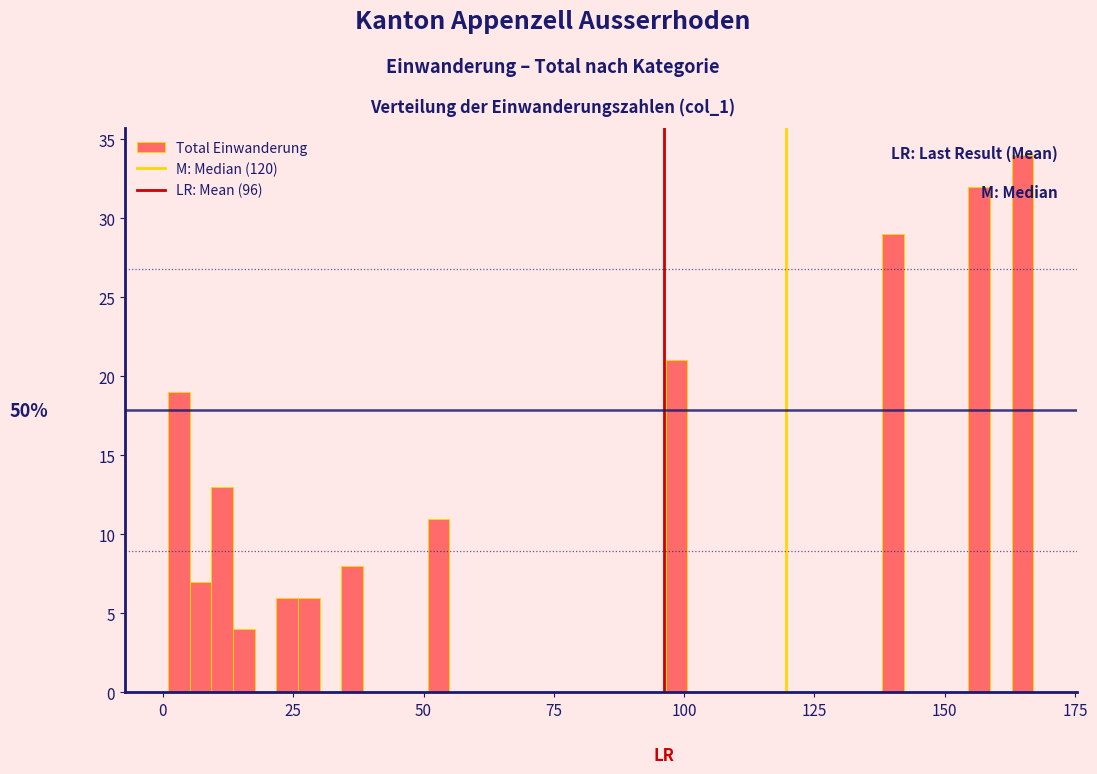

Read against the x-axis, roughly where is the centre of the tallest bar?

165